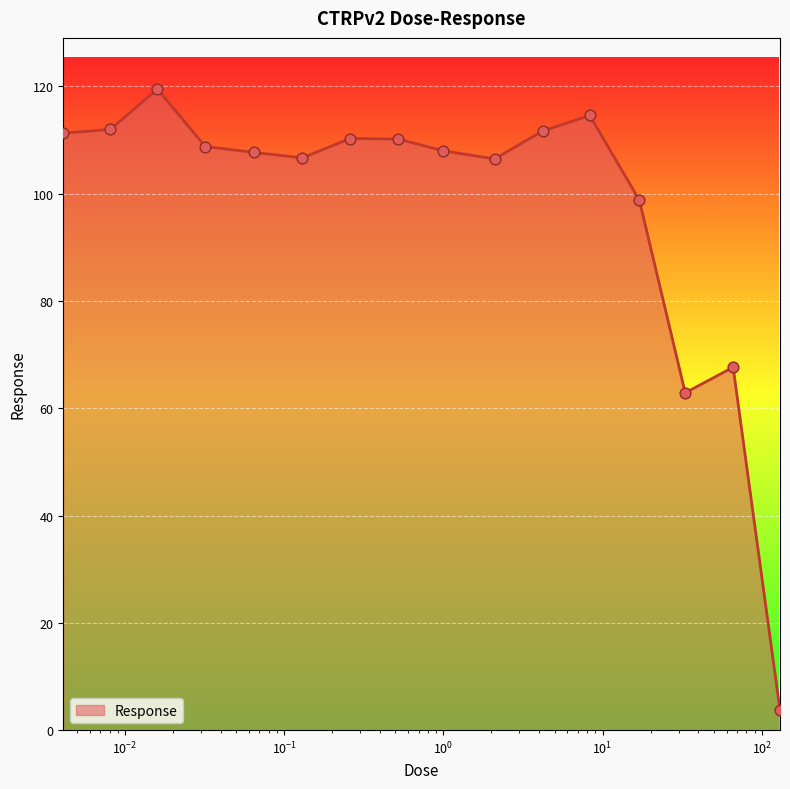

What is the smallest value displayed?

3.7